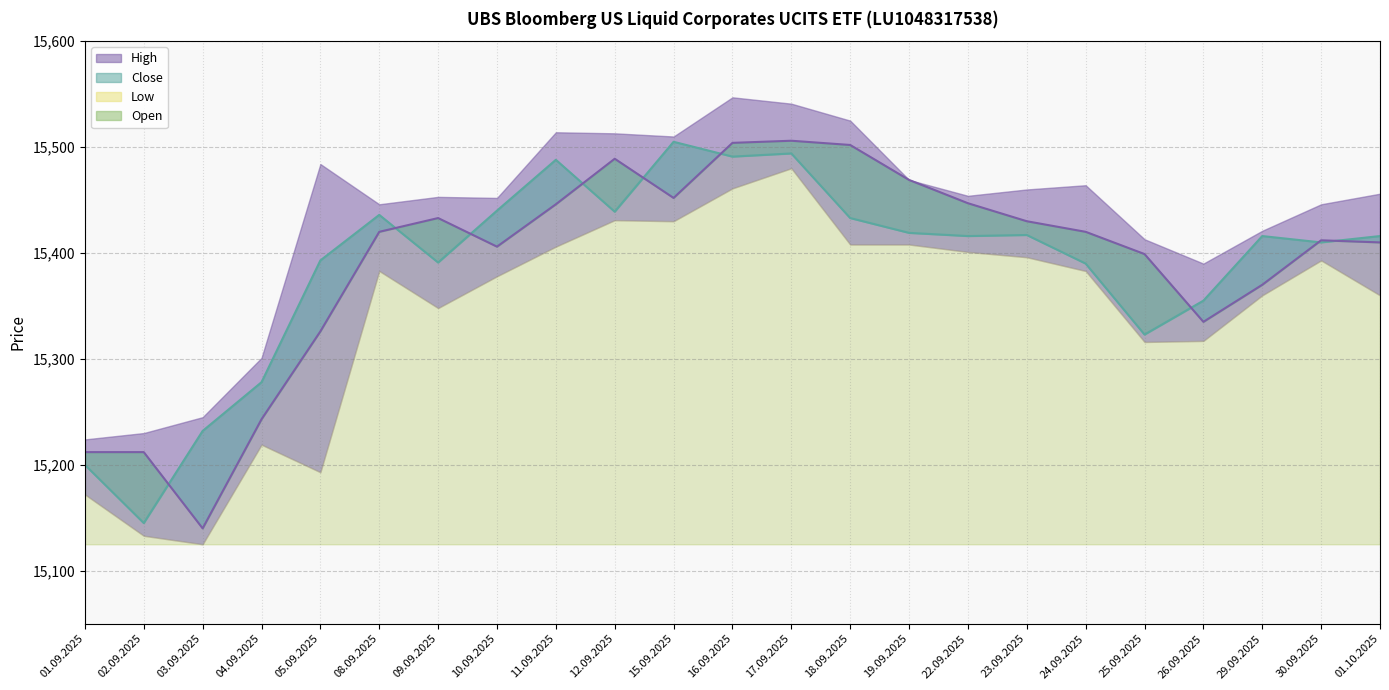

What is the value of the Open line point at the 21st from the left?

15370